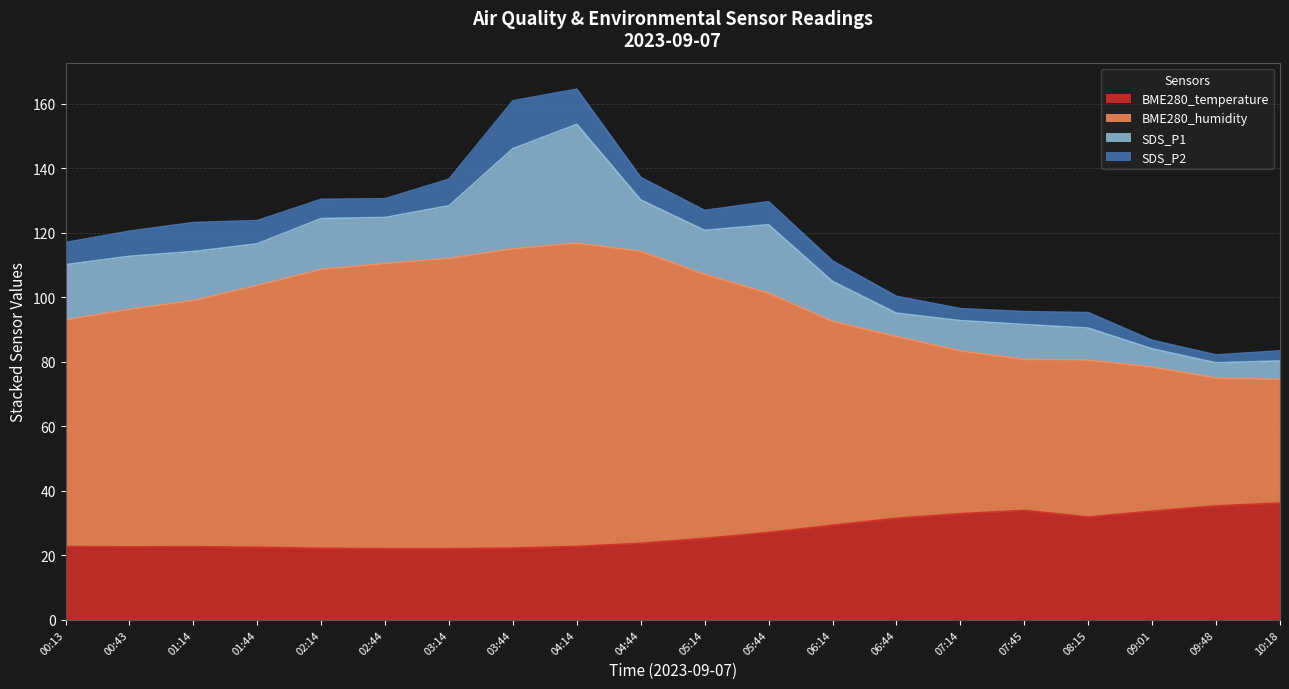

What is the minimum value for BME280_temperature?

22.1